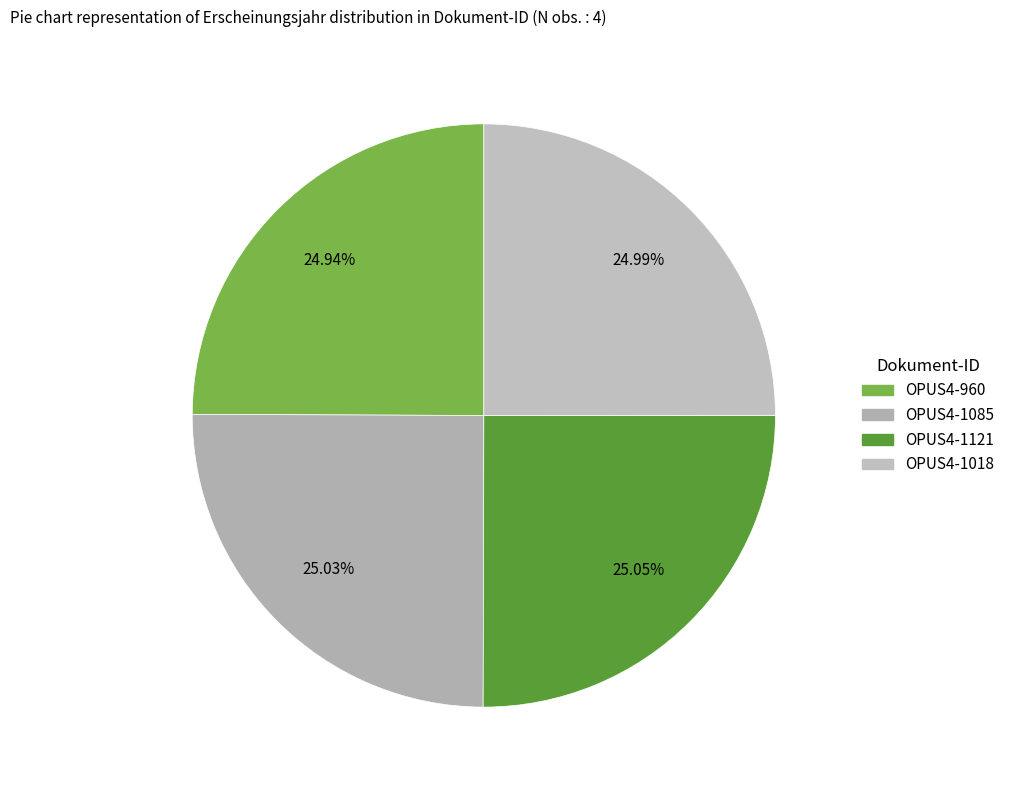

What is the ratio of the value at OPUS4-1085 to the value at OPUS4-960?

1.0